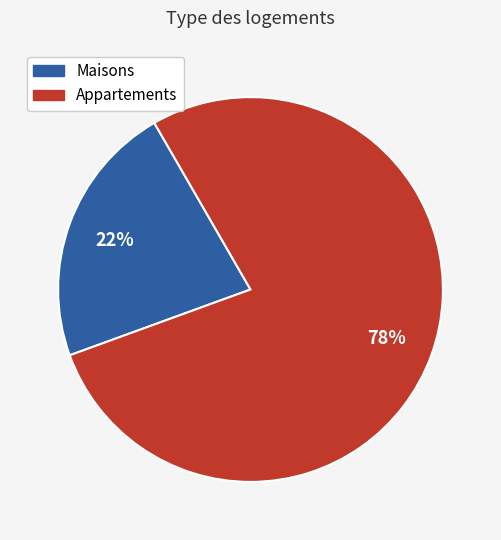

Count the number of slices in the pie.

2